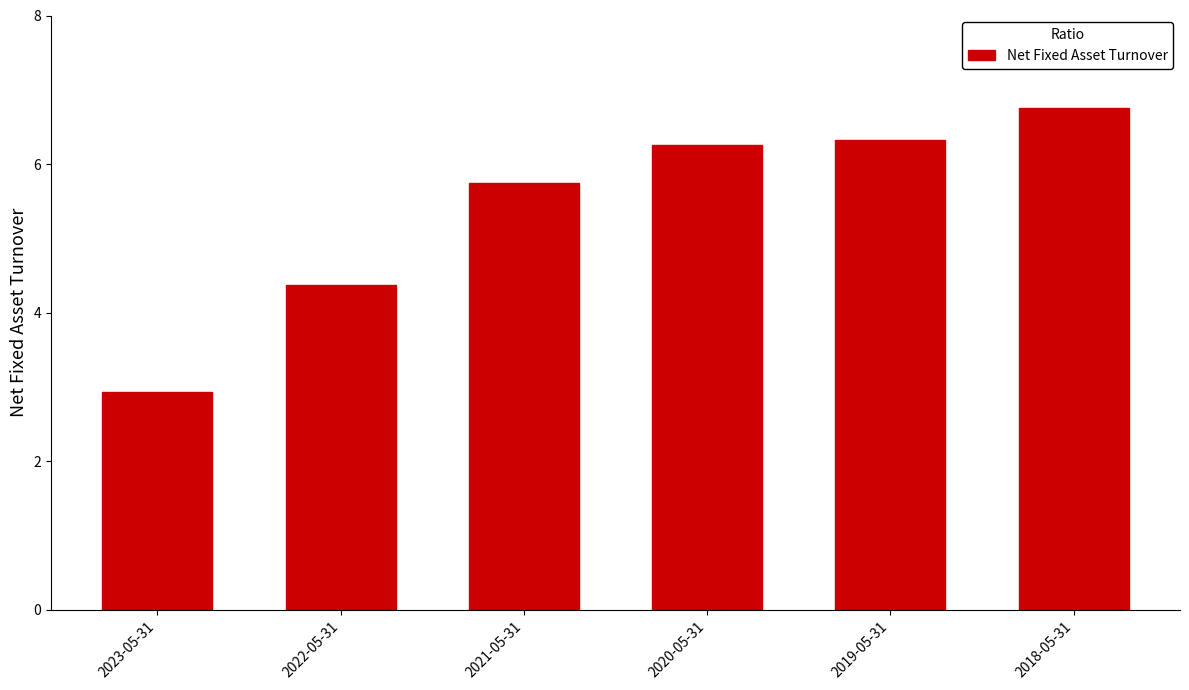

Does the chart contain any negative values?

No